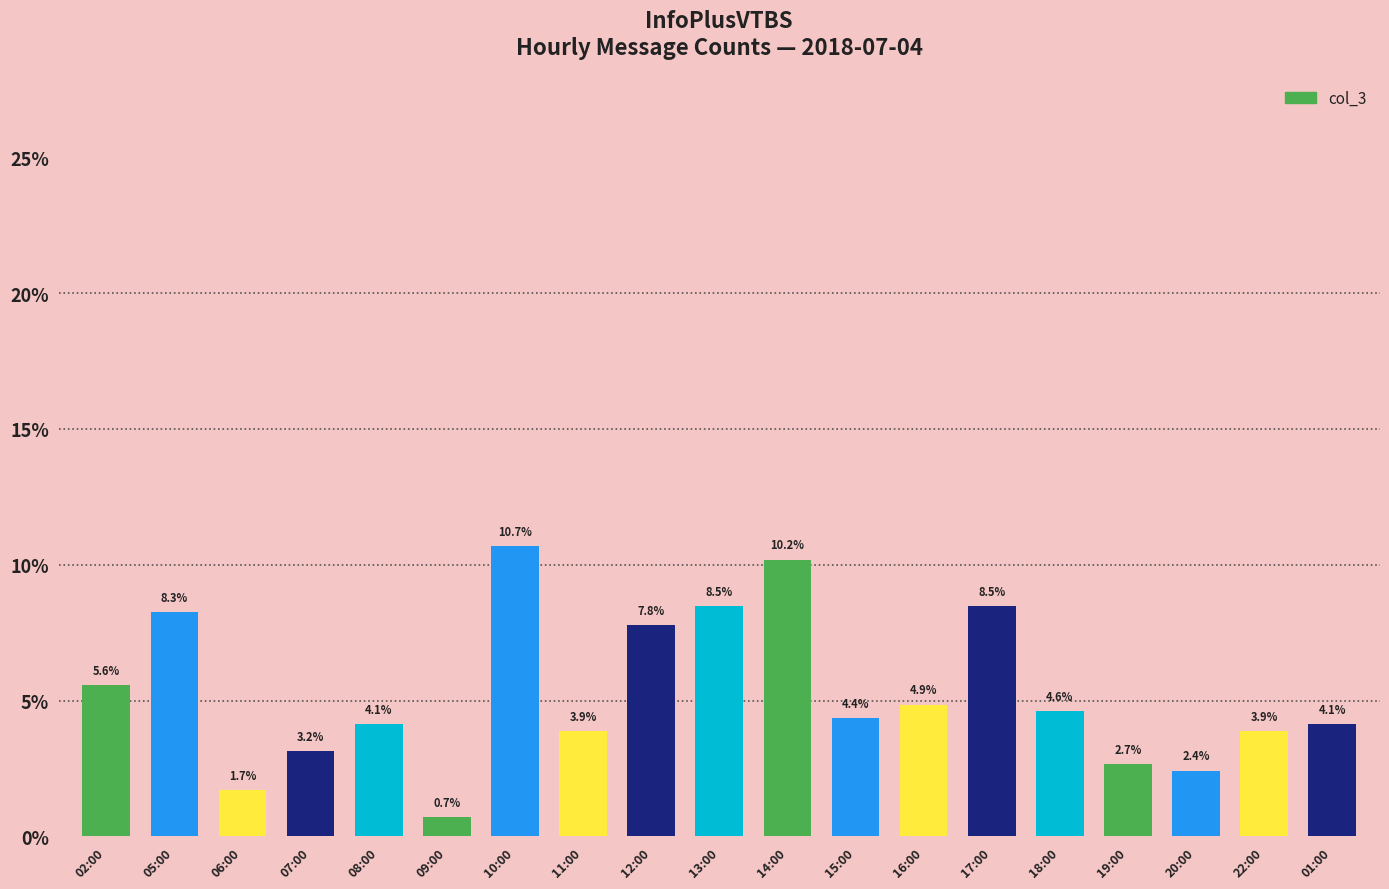

What is the label of the 3rd bar from the right?

20:00